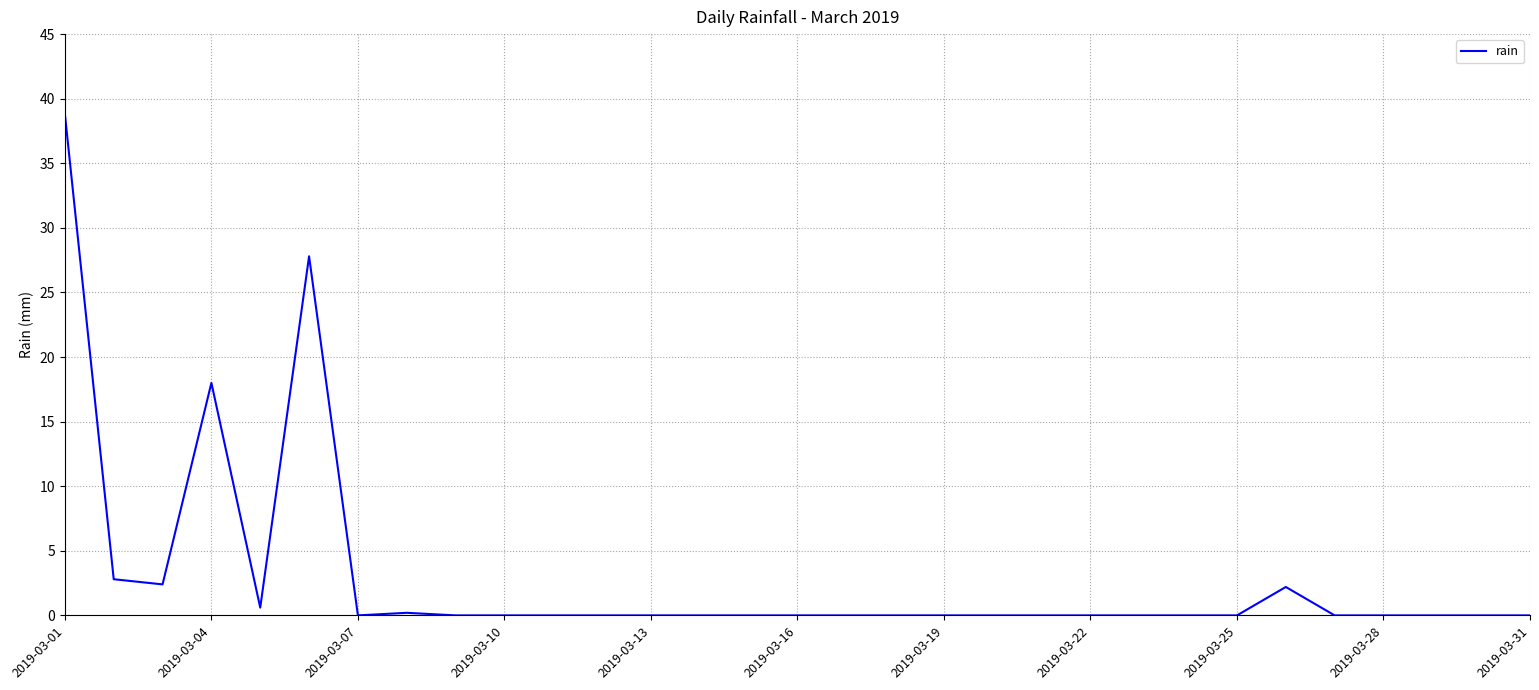

What is the difference between the maximum and minimum values?

38.8